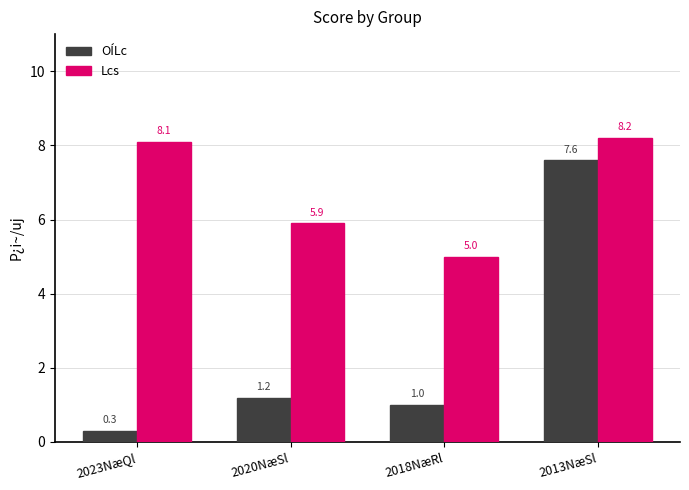

What are all the series names shown in the legend?

OÍLc, Lcs